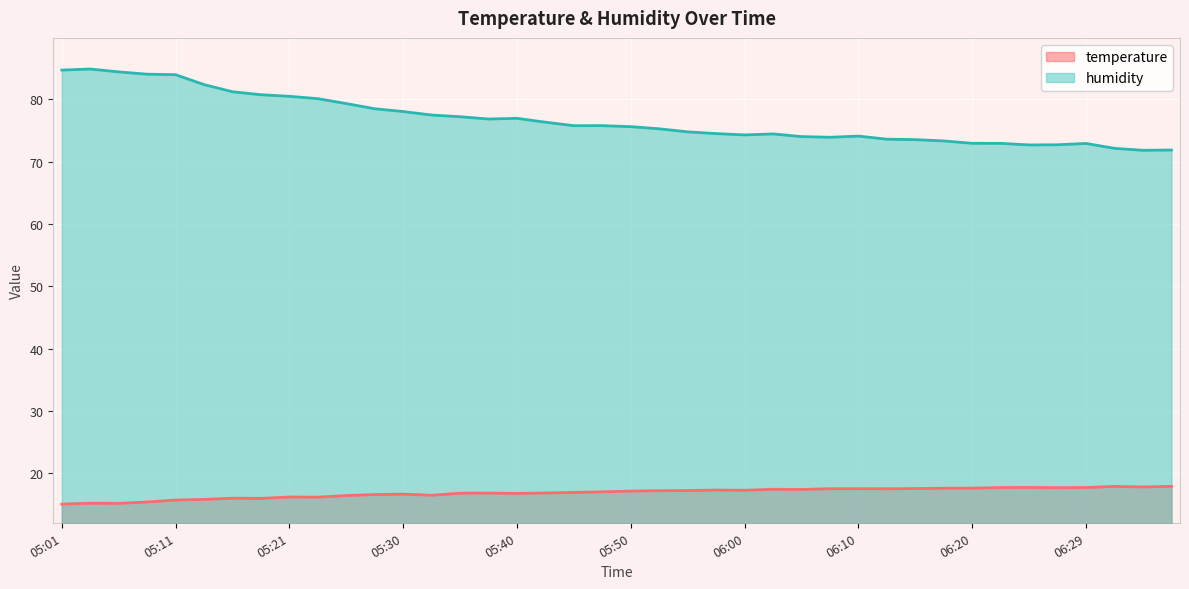

List the series in order of their peak value, lowest first.

temperature, humidity